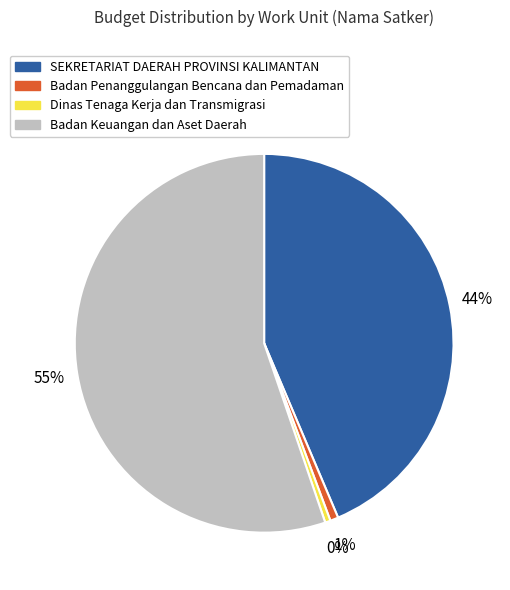

Is there any slice that represents more than half of the pie?

Yes